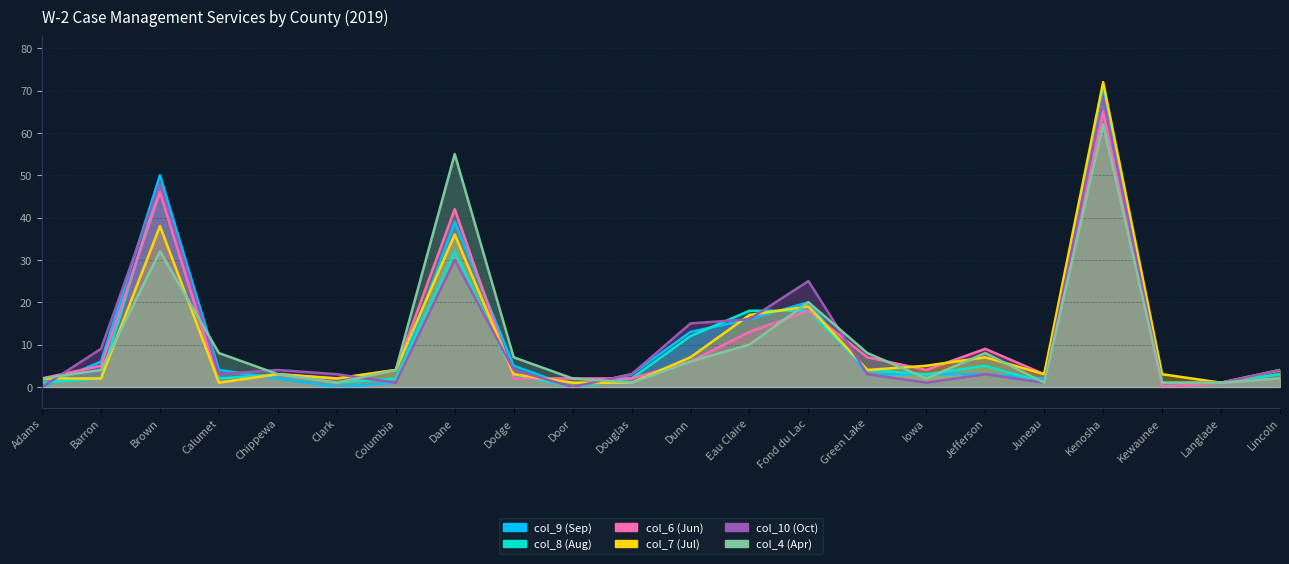

At which category is the sum across all series the highest?

Kenosha